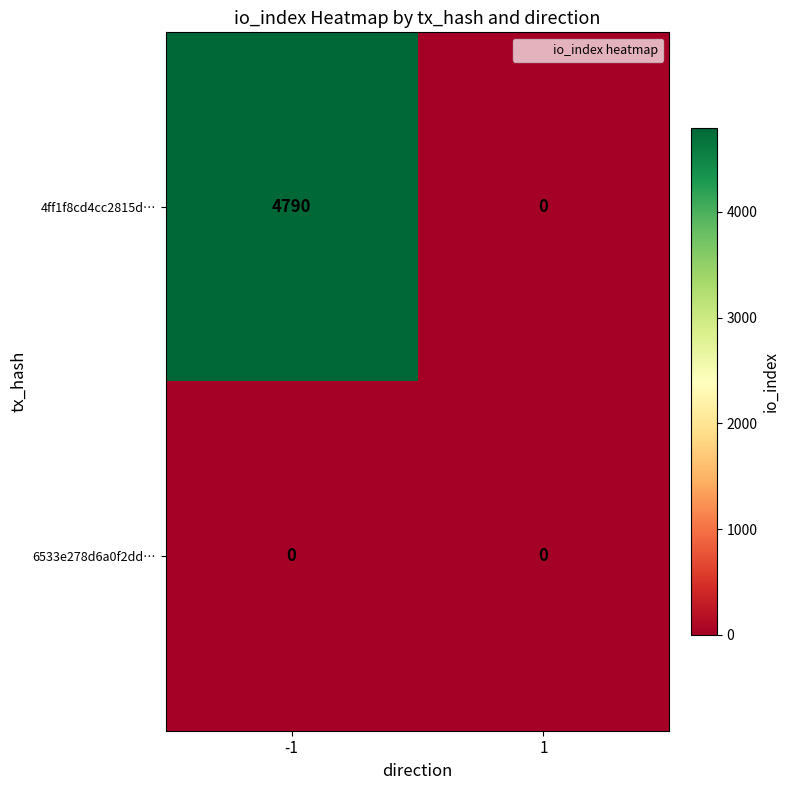

What is the greatest value displayed?

4790